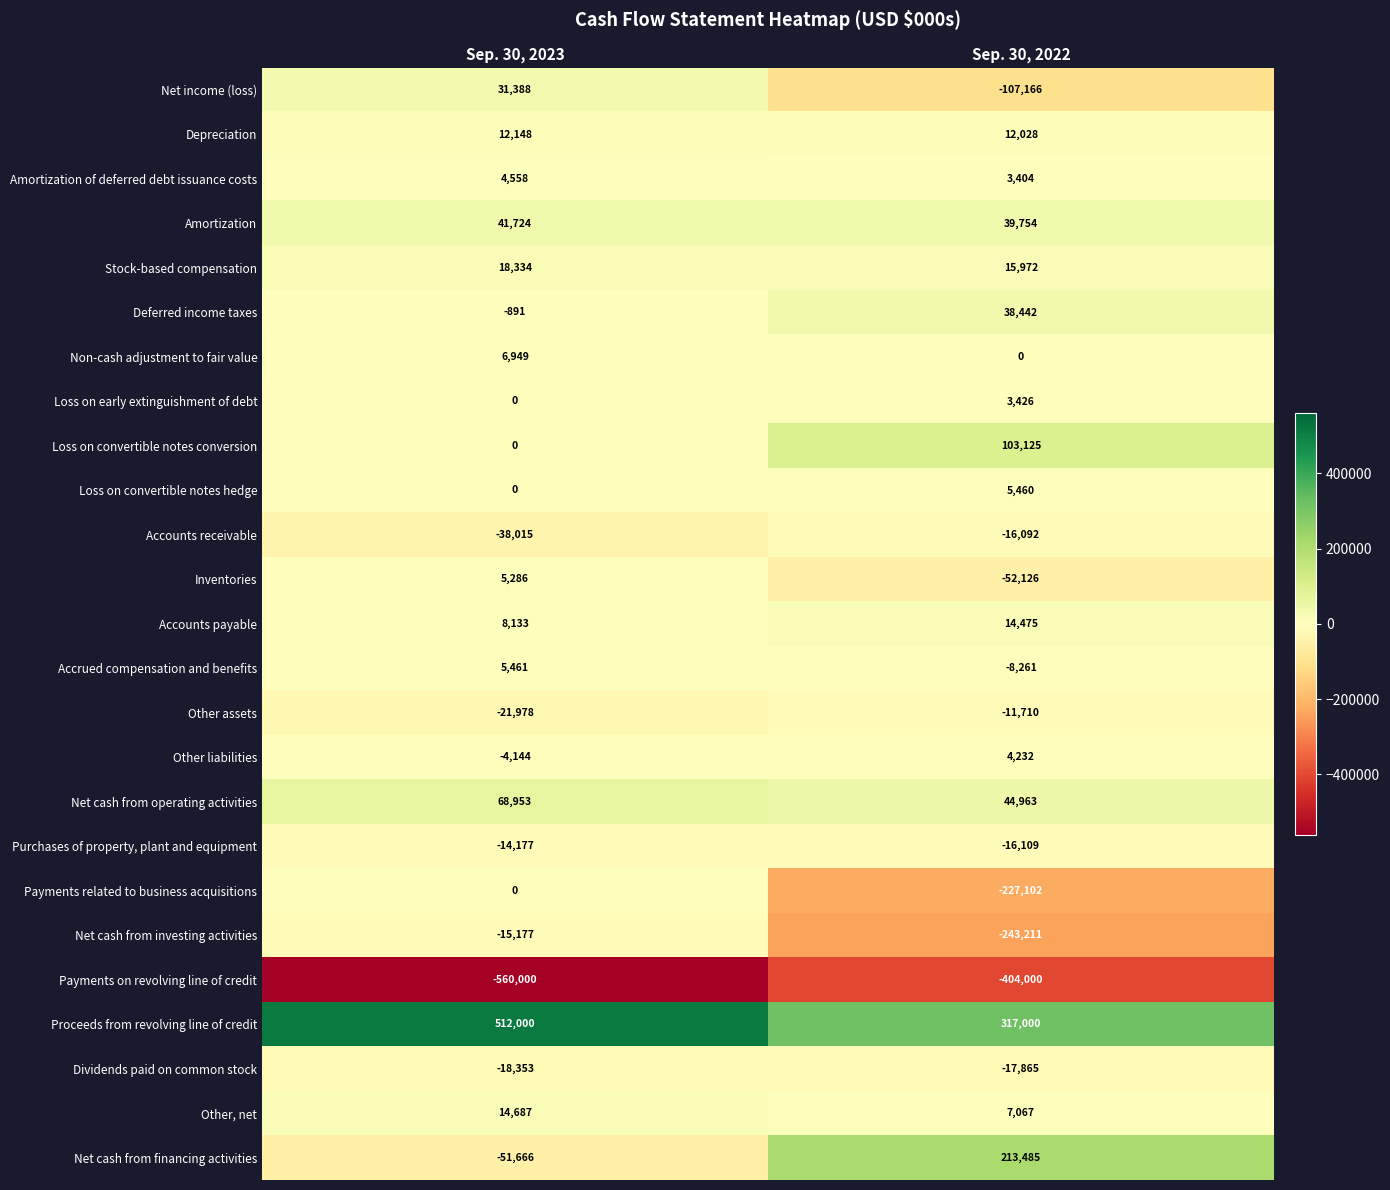

What is the minimum value shown in the chart?

-560000